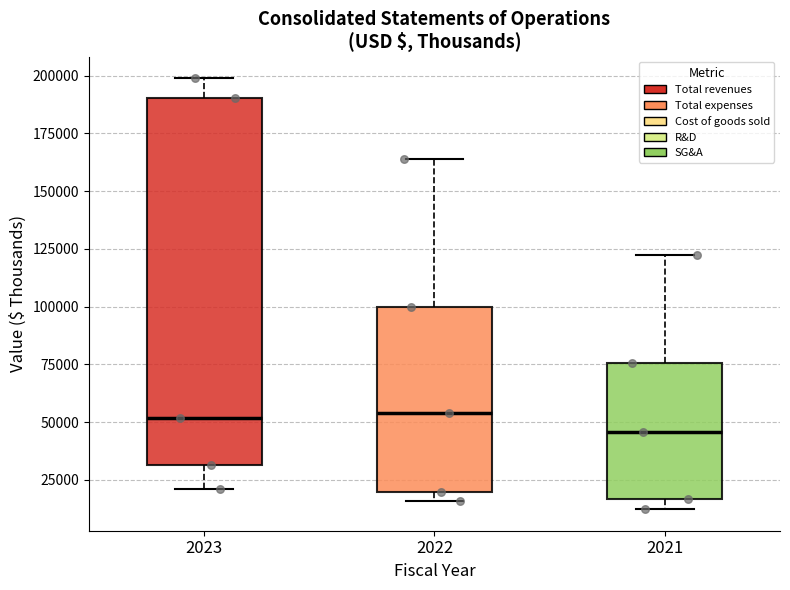

Reading left to right, read every box against the y-axis: the position of its median line, the range the box covers, and the ends of its whiskers. The values are not printed on the chart, so give them approximately, as read against the axis.

2023: median 50000, box 30000 to 190000, whiskers 20000 to 200000
2022: median 55000, box 20000 to 100000, whiskers 15000 to 165000
2021: median 45000, box 15000 to 75000, whiskers 10000 to 120000